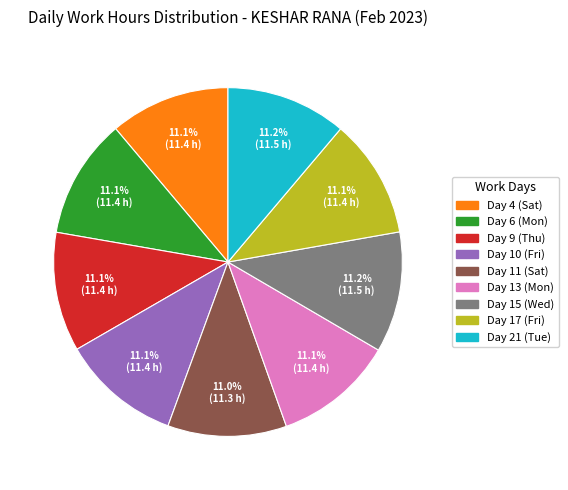

Does any single category account for the majority?

No